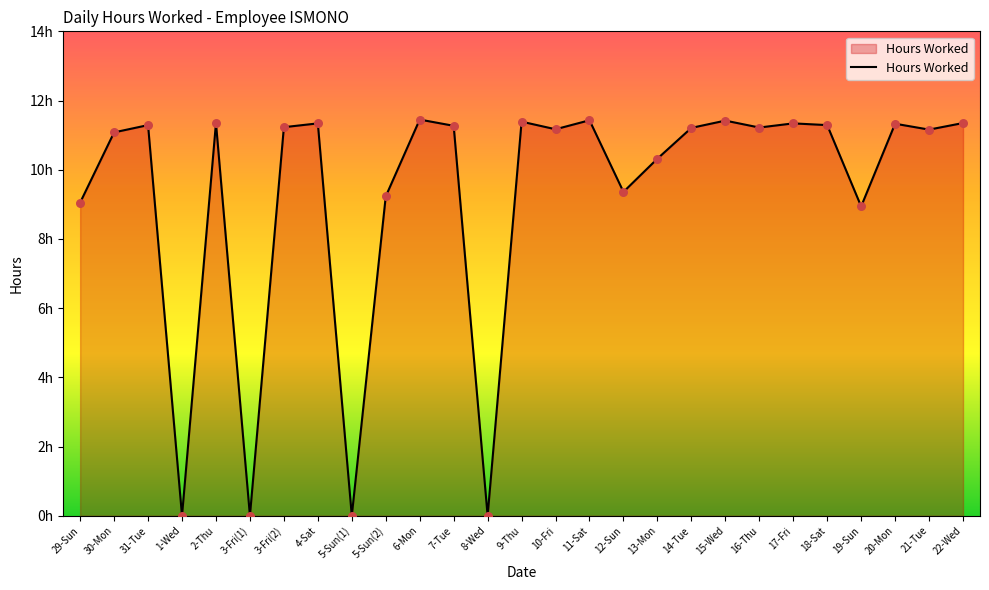

Between 16-Thu and 30-Mon, which is larger?

16-Thu